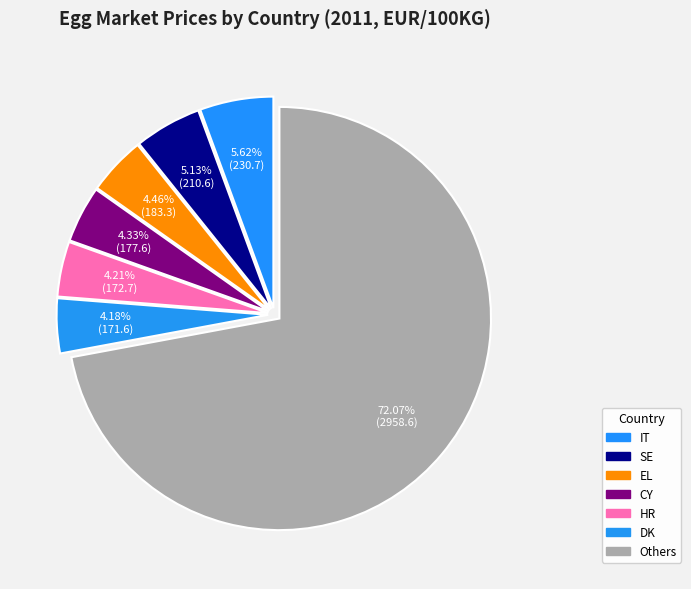

To the nearest percent, what portion does HR represent?

4%